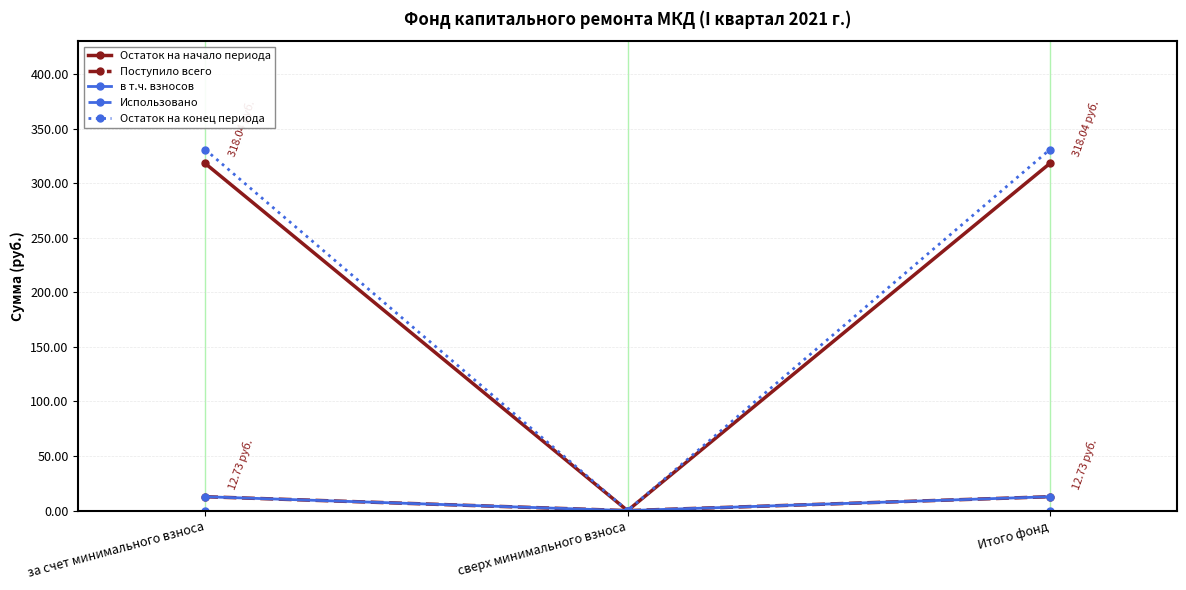

At which label is Остаток на конец периода closest to 165?

сверх минимального взноса